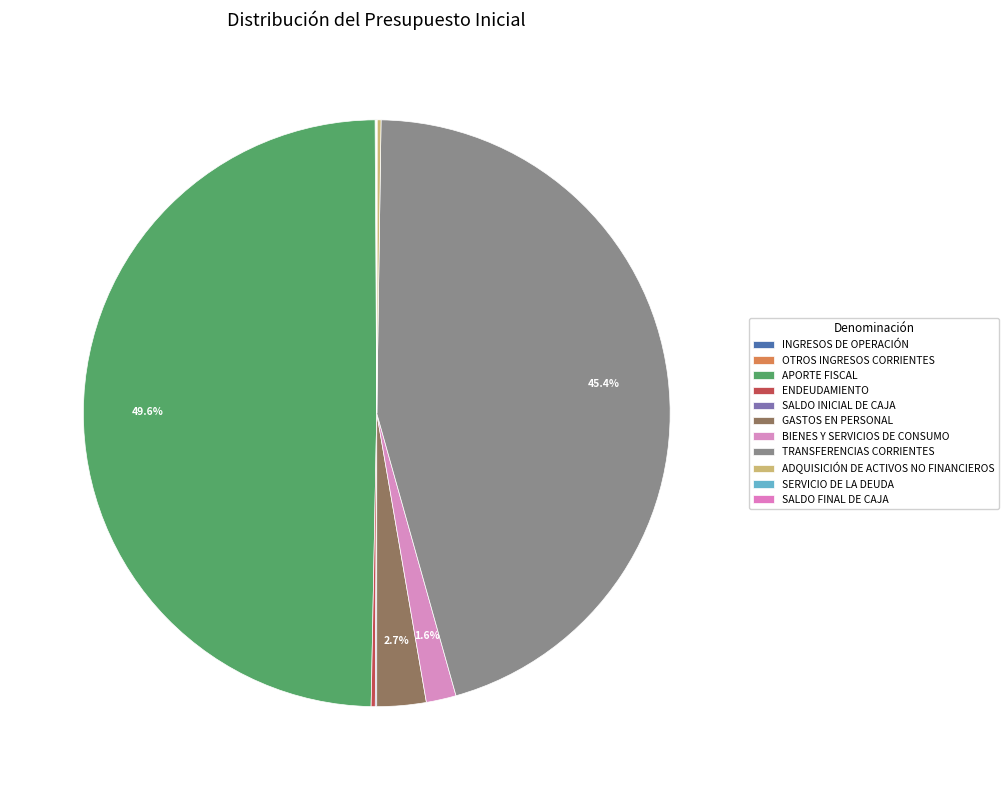

The BIENES Y SERVICIOS DE CONSUMO slice represents 2% of the pie. True or false?

True